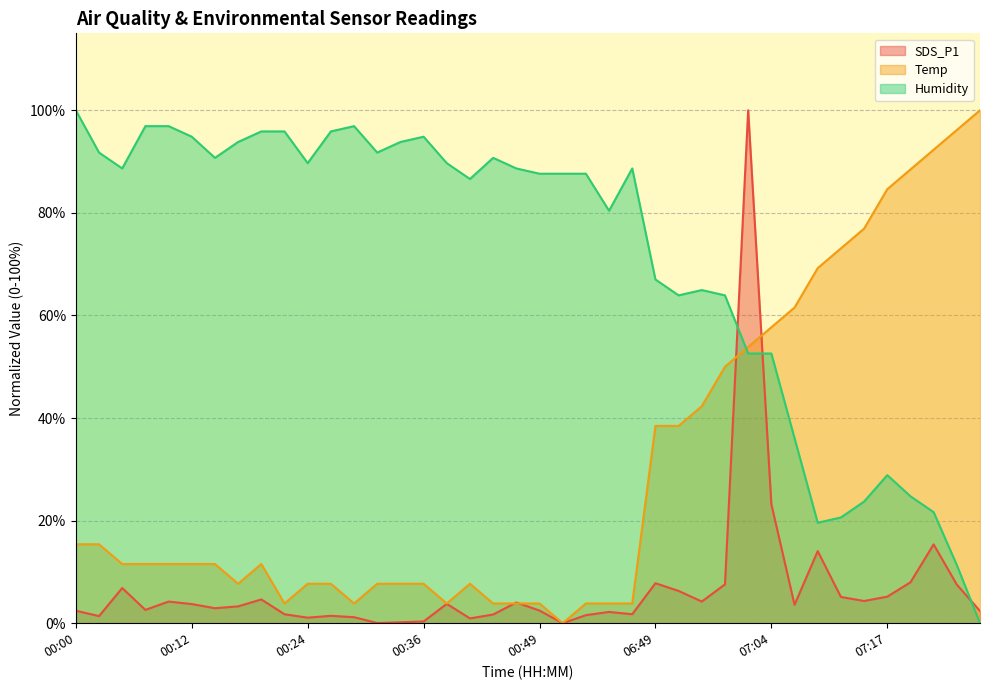

Between which two adjacent categories do Humidity and Temp first intersect?

06:58 and 07:01